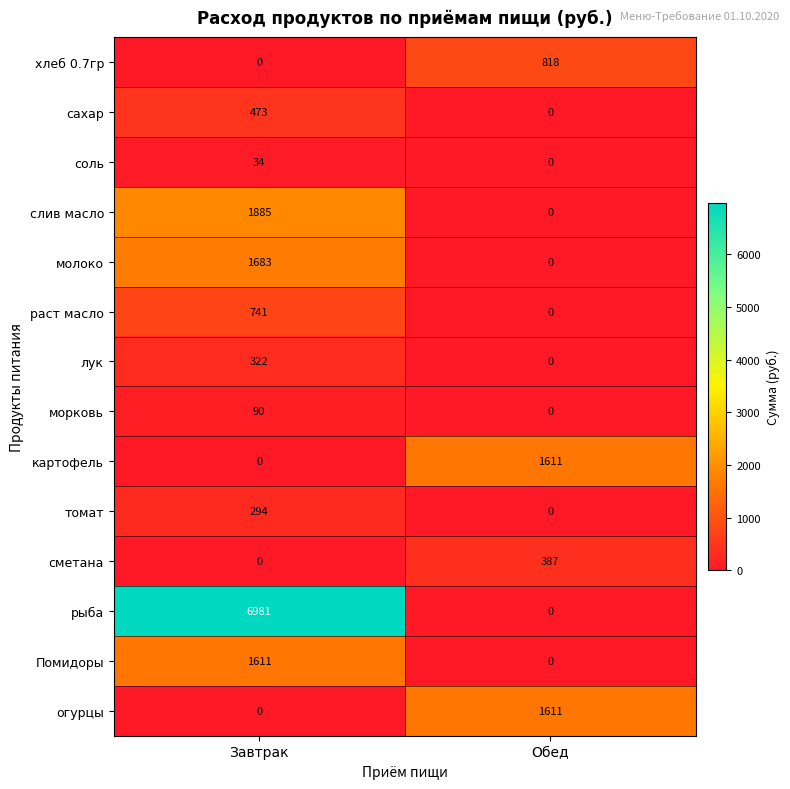

True or false: Помидоры has a value of 2387 at Завтрак.

False